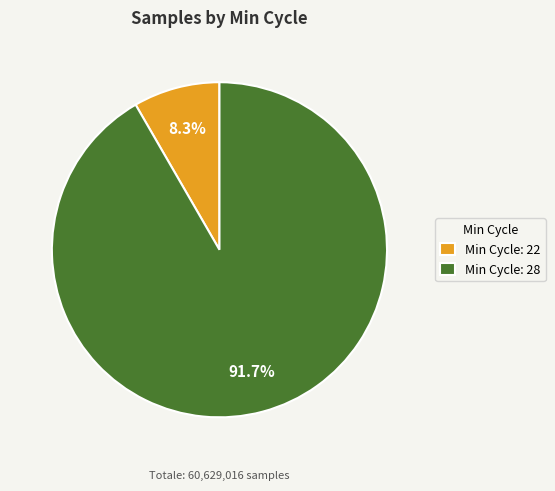

What percentage do Min Cycle: 28 and Min Cycle: 22 together represent?

100.0%